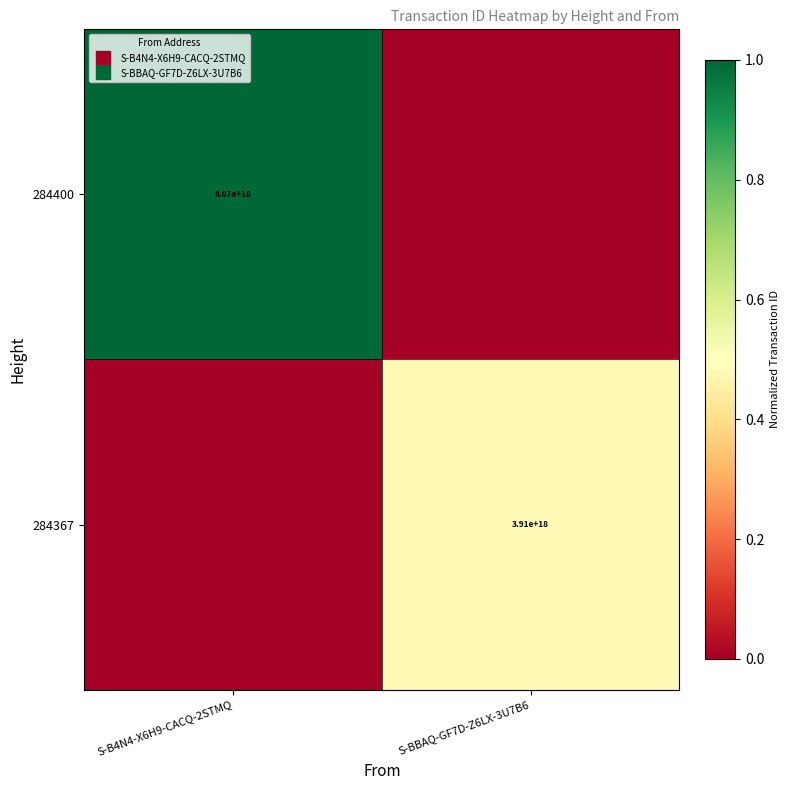

The 284400 series shows 1.0 at S-B4N4-X6H9-CACQ-2STMQ. True or false?

True